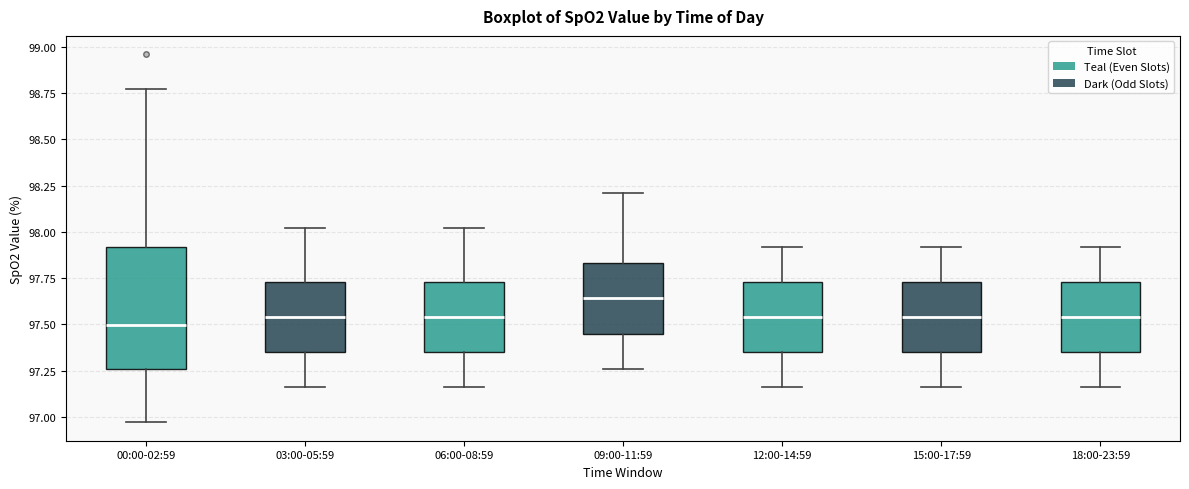

Where does the lower whisker of the box for 06:00-08:59 end on the y-axis? The values are not printed on the chart, so give them approximately, as read against the axis.

97.15